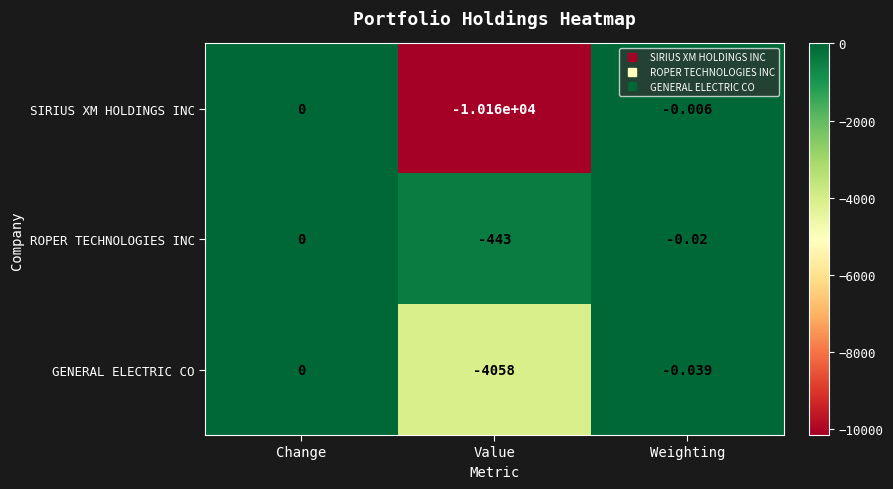

Rank the series by their average value, from lowest to highest.

SIRIUS XM HOLDINGS INC, GENERAL ELECTRIC CO, ROPER TECHNOLOGIES INC